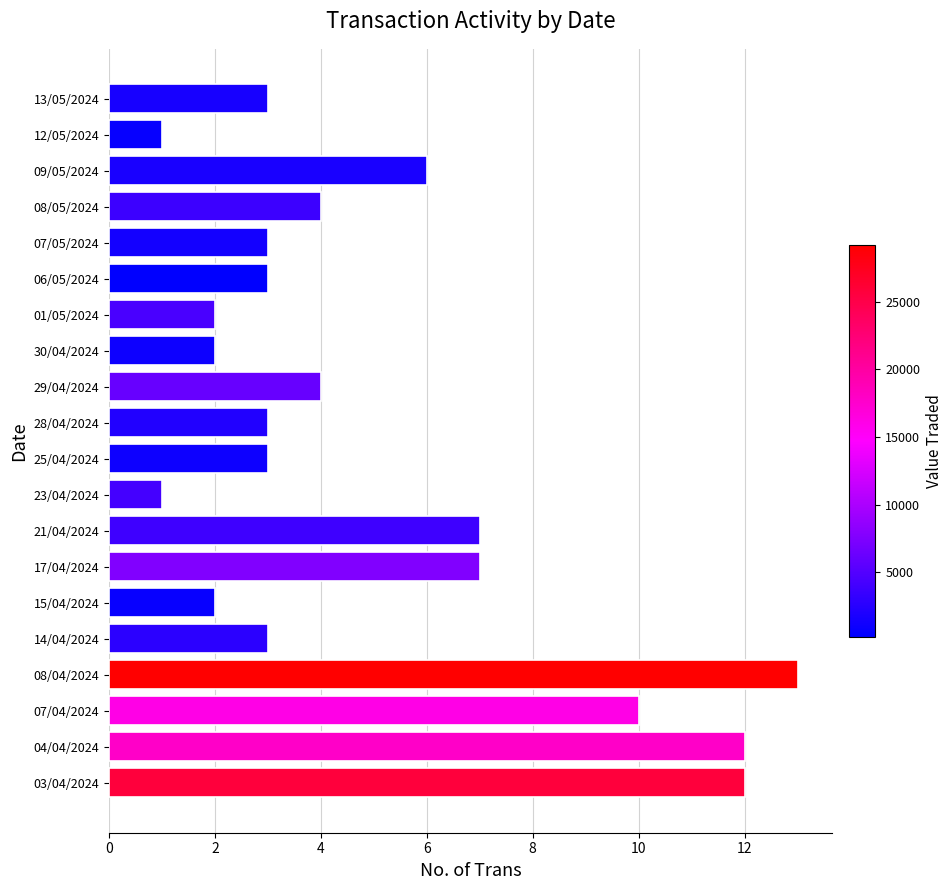

Reading top to bottom, extract all data points from this chart.

3	1	6	4	3	3	2	2	4	3	3	1	7	7	2	3	13	10	12	12